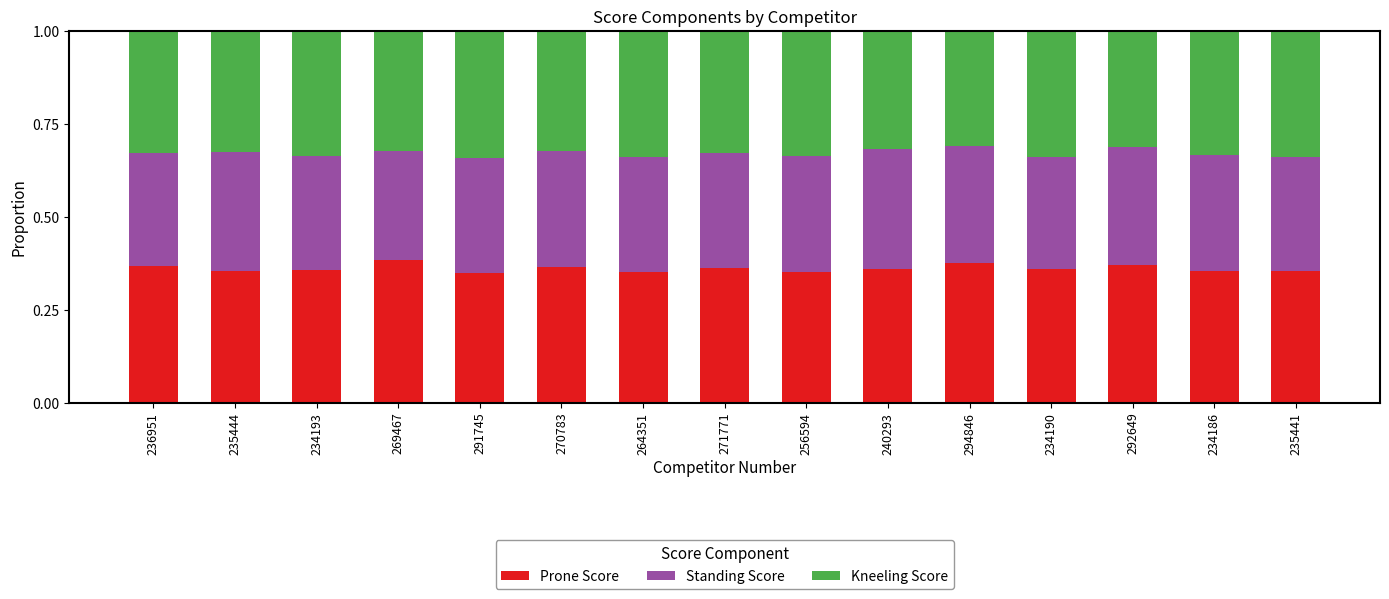

Does the chart contain any negative values?

No